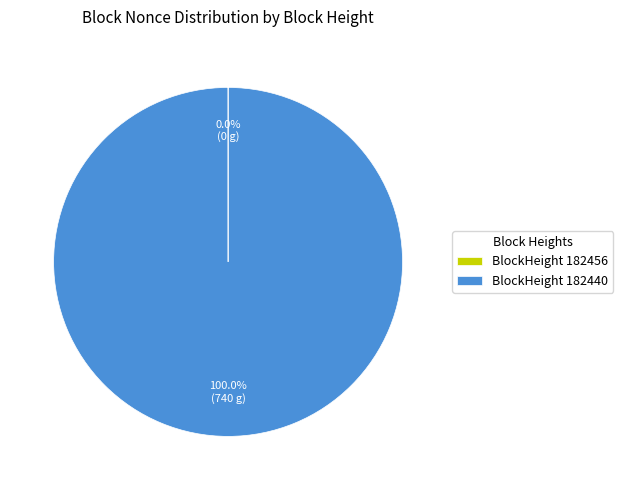

What is the largest slice in the pie chart?

BlockHeight 182440